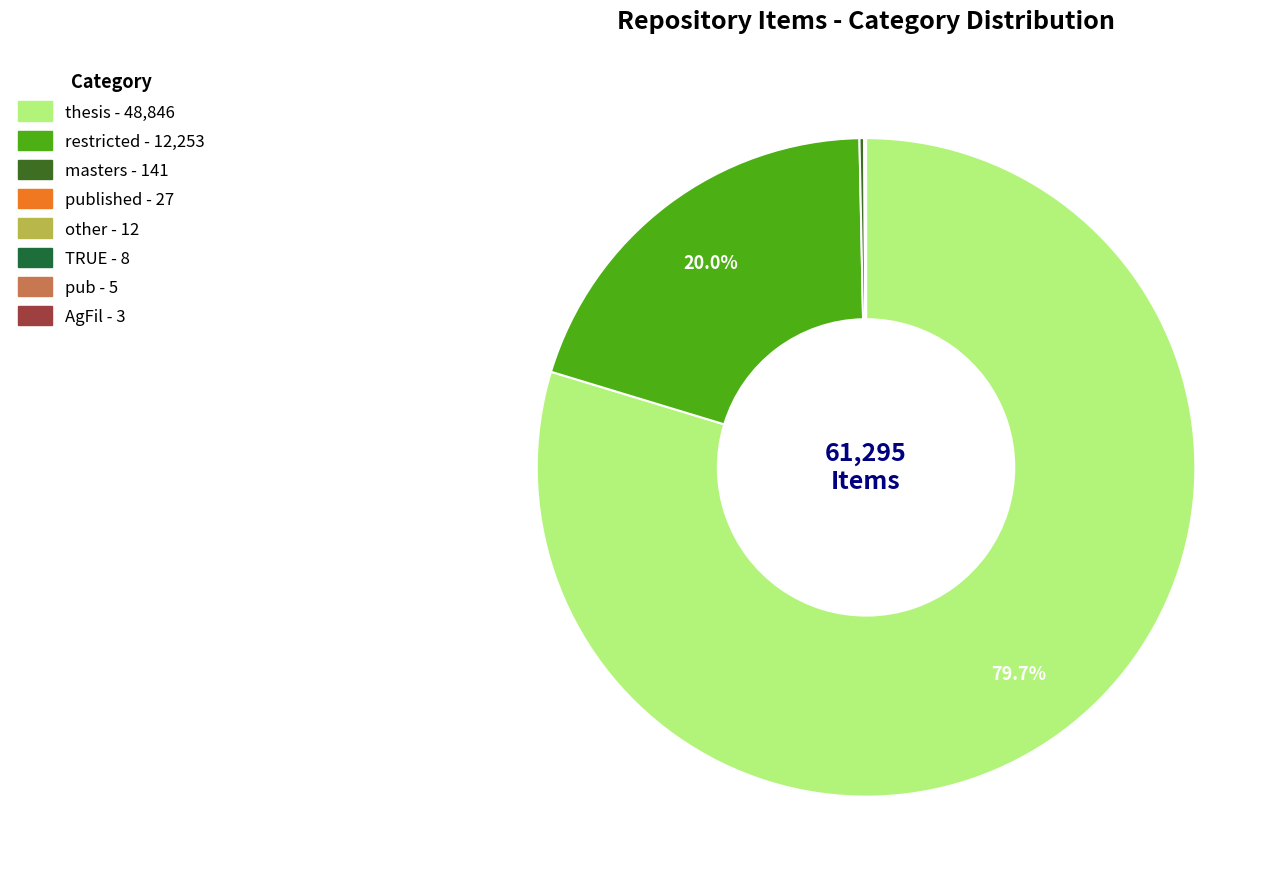

Does any single category account for the majority?

Yes